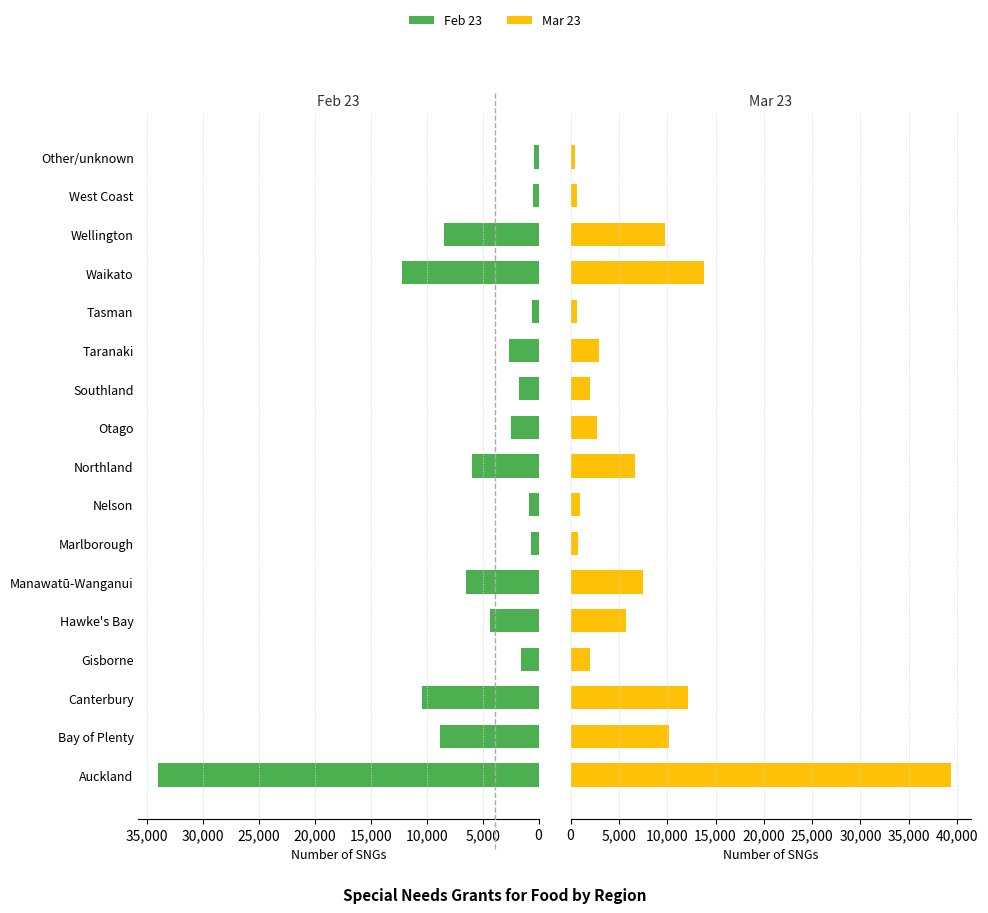

List the series in order of their overall mean, lowest first.

Feb 23, Mar 23